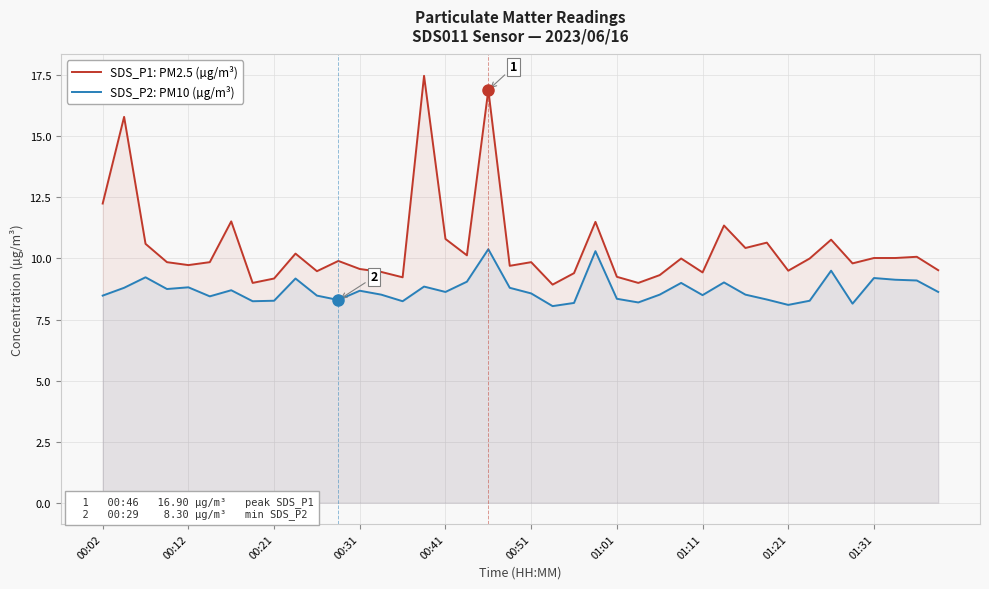

Does the chart display data point markers on the line(s)?

No